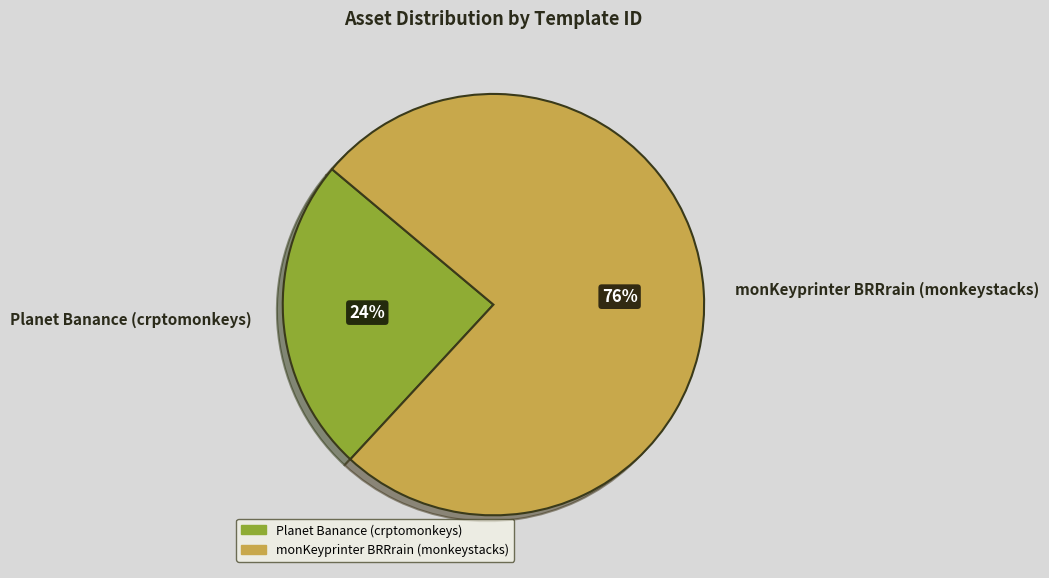

Does Planet Banance (crptomonkeys) account for over 50% of the chart?

No